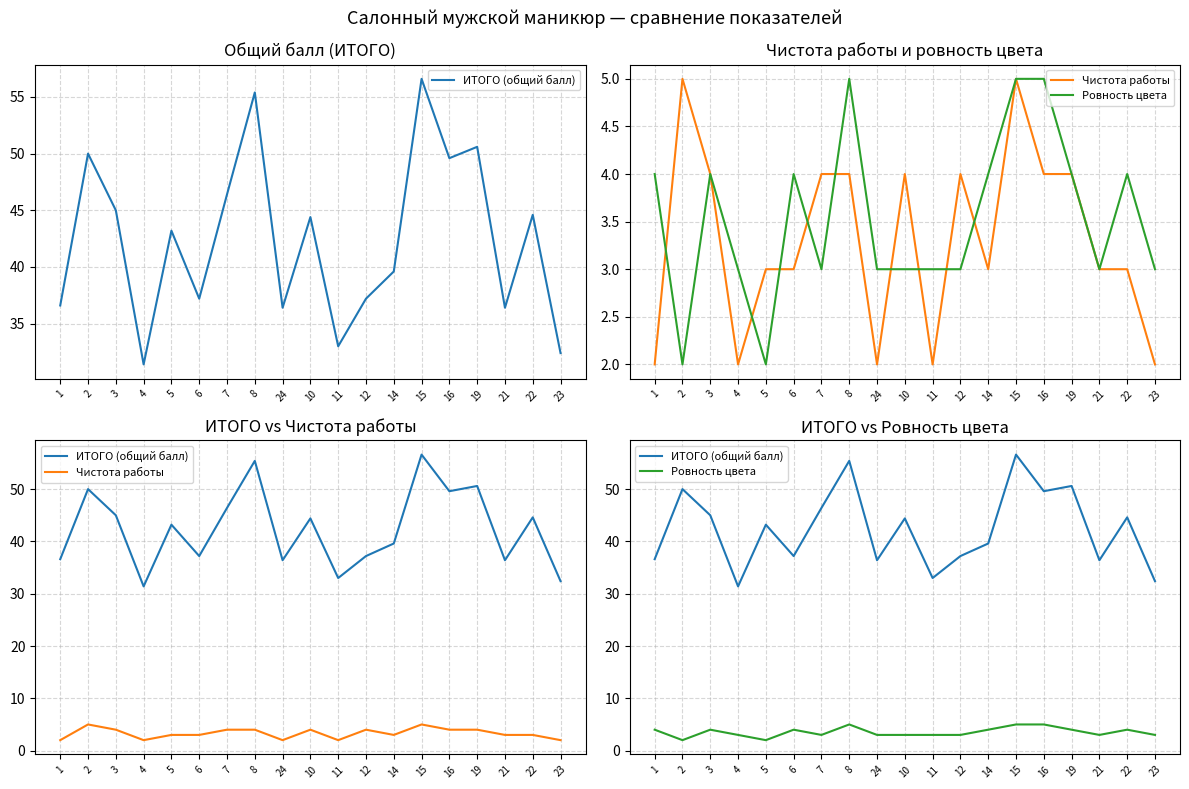

How many interior local valleys does the Чистота работы series have?

4